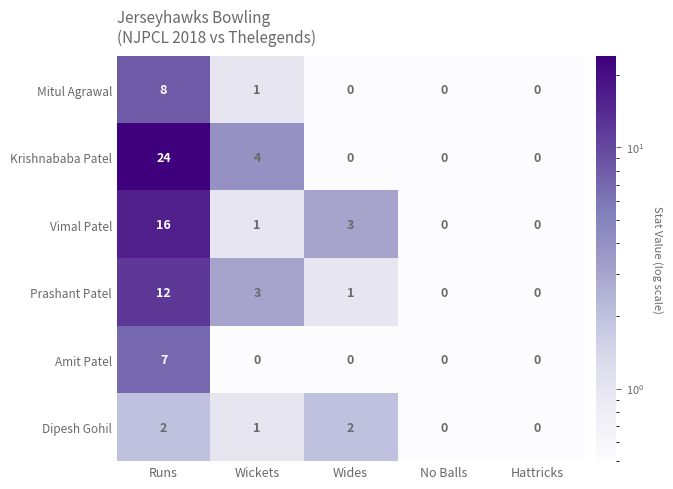

Where is Mitul Agrawal nearest to the value 4?

Wickets